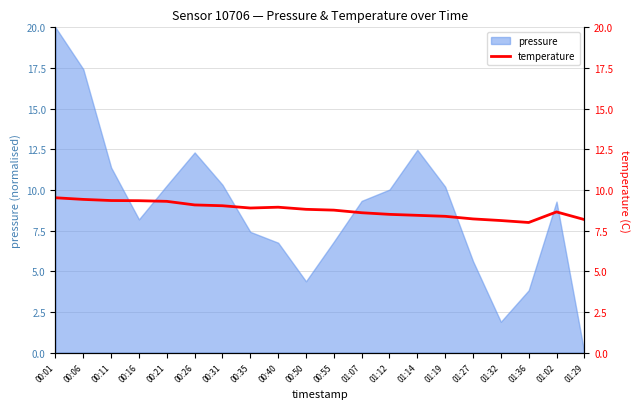

What is the label of the 7th point from the right?

01:14